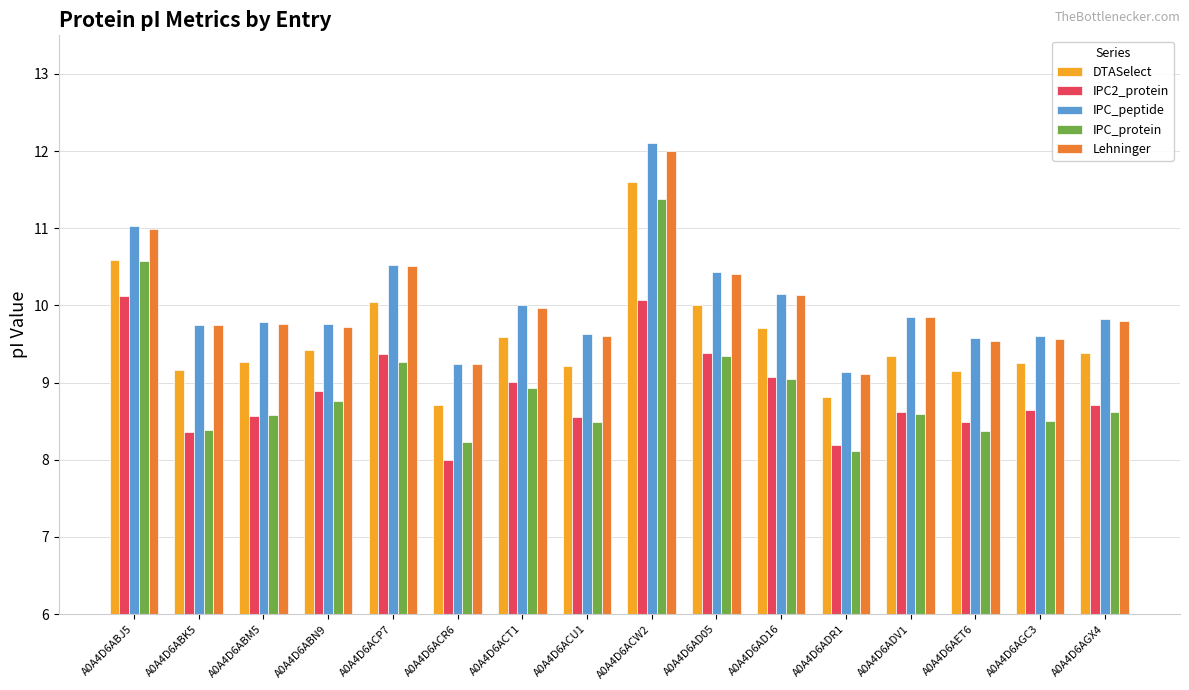

What is the approximate value of Lehninger at A0A4D6ACP7?

10.5